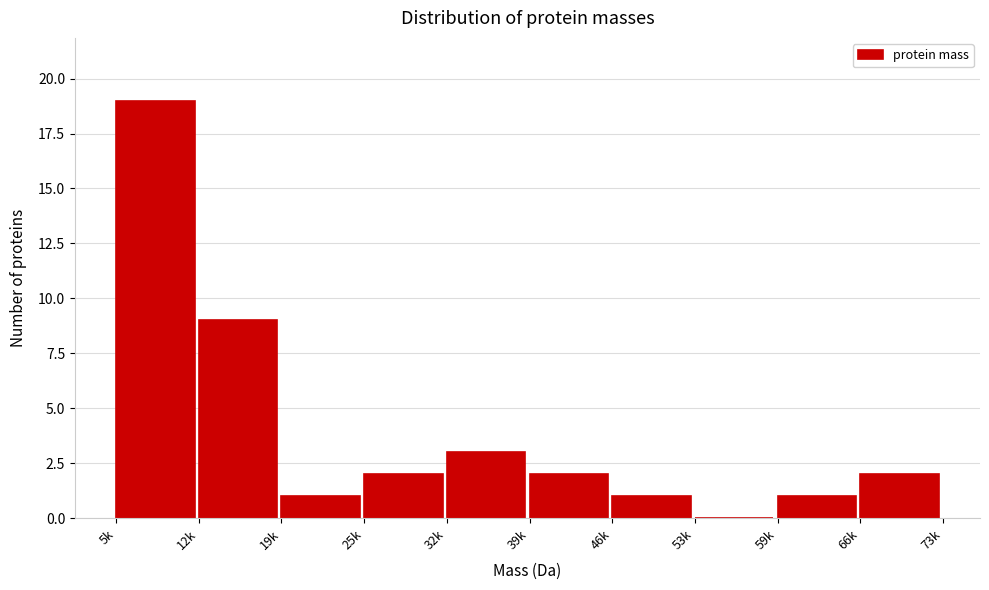

Reading right to left, list all the values displayed in this chart.

66k=2	59k=1	53k=0	46k=1	39k=2	32k=3	25k=2	19k=1	12k=9	5k=19